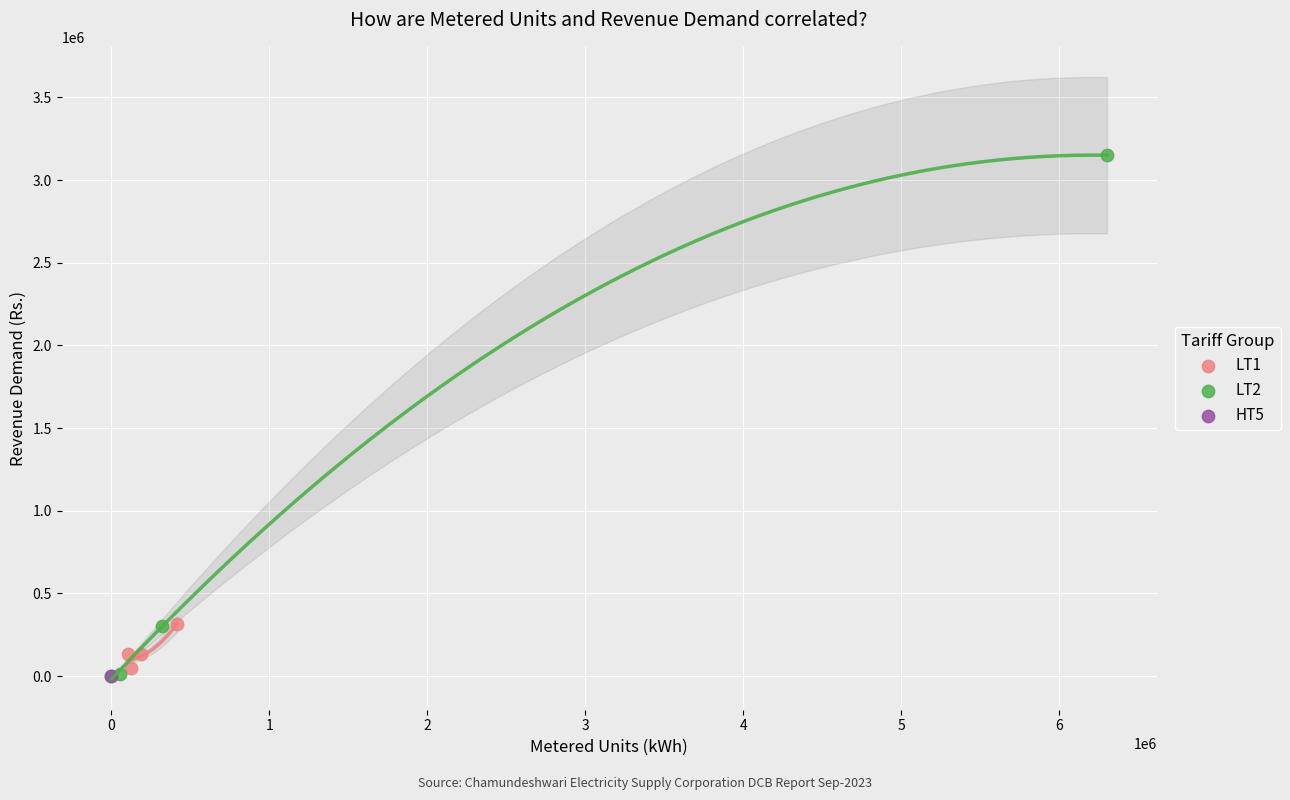

What are all the series names shown in the legend?

LT1, LT2, HT5